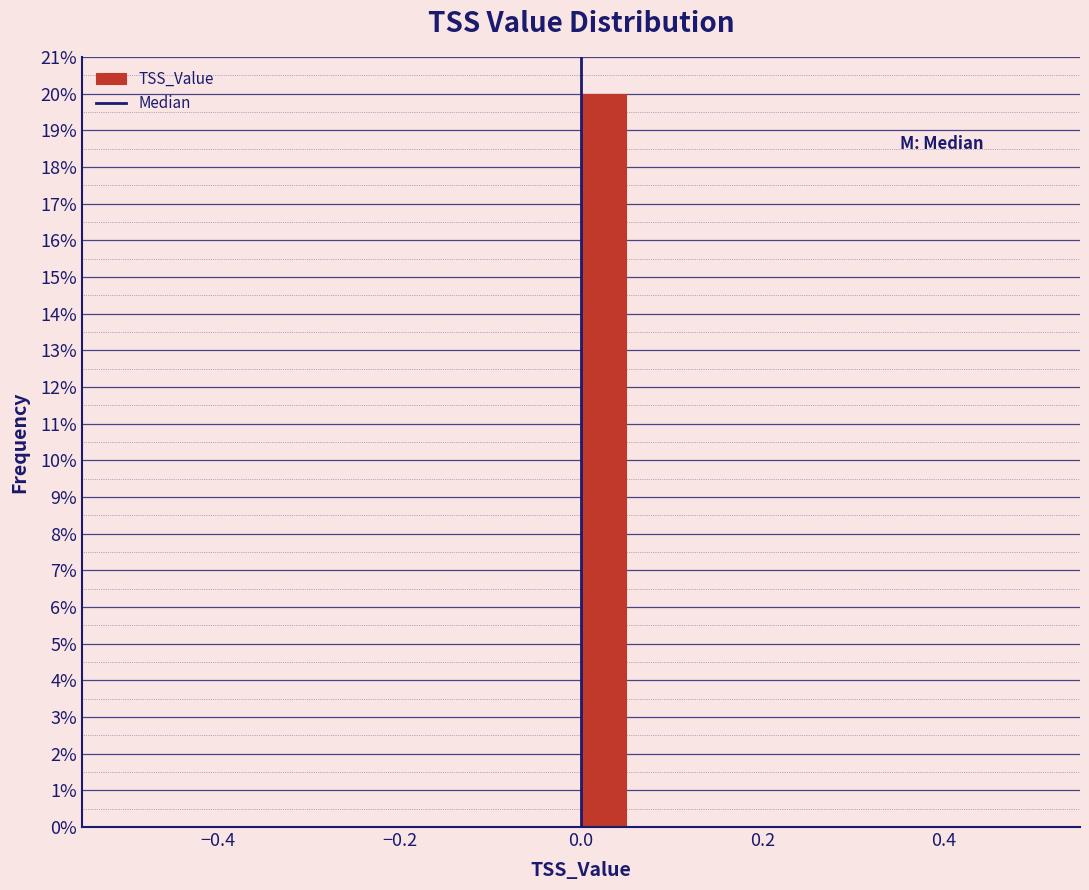

Around what value on the x-axis is the tallest bar? Give the approximate position of its centre, as read against the axis.

0.02